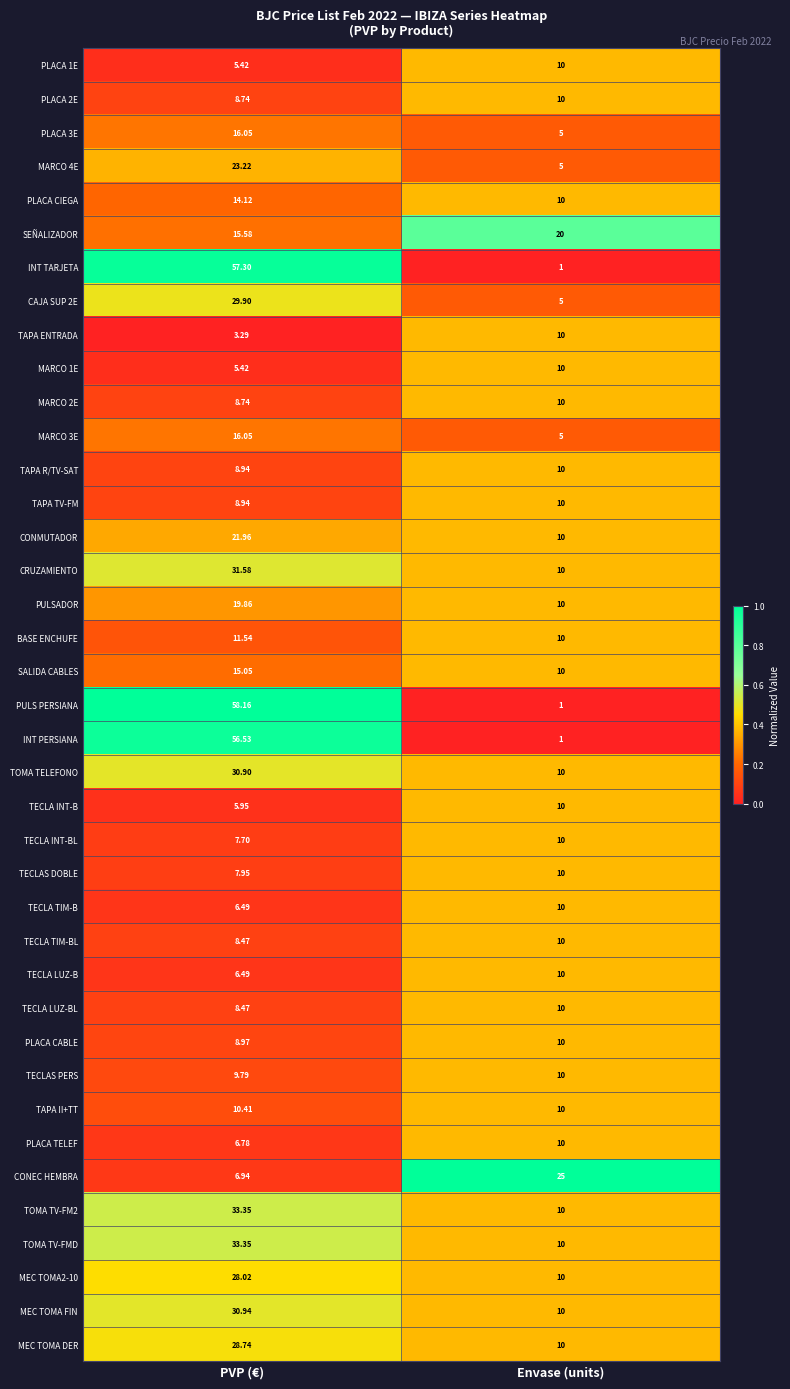

Which series has the largest range (max minus min)?

PULS PERSIANA